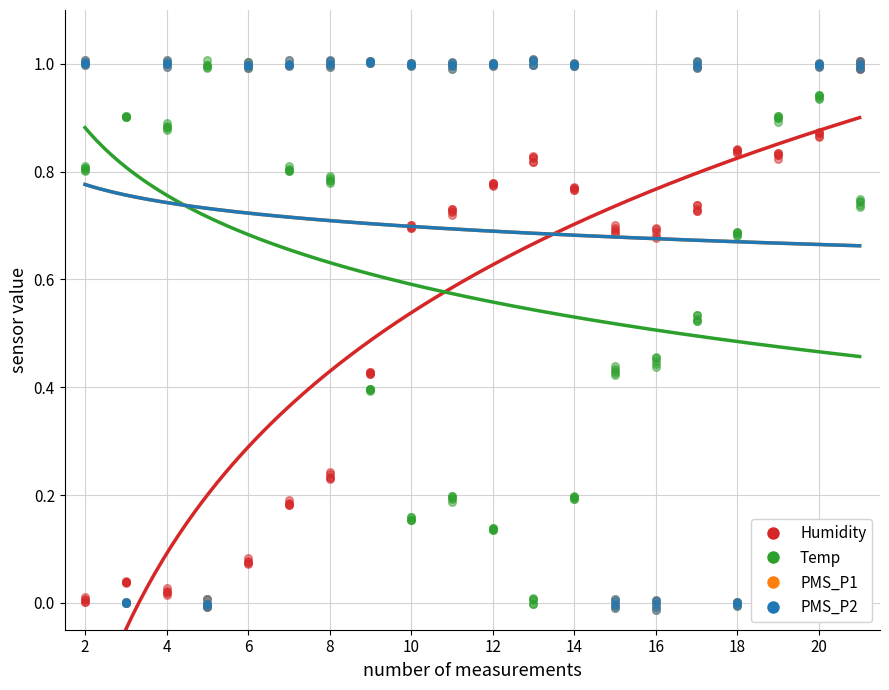

At how many categories does at least one series exceed 0?

20